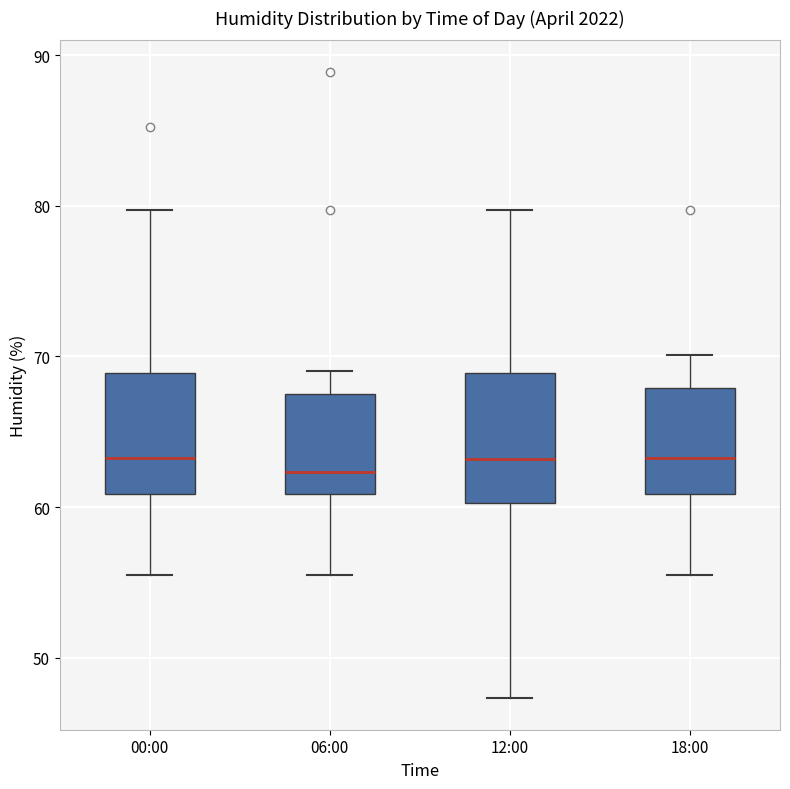

Where is the upper edge of the box for 18:00 on the y-axis? The values are not printed on the chart, so give them approximately, as read against the axis.

68